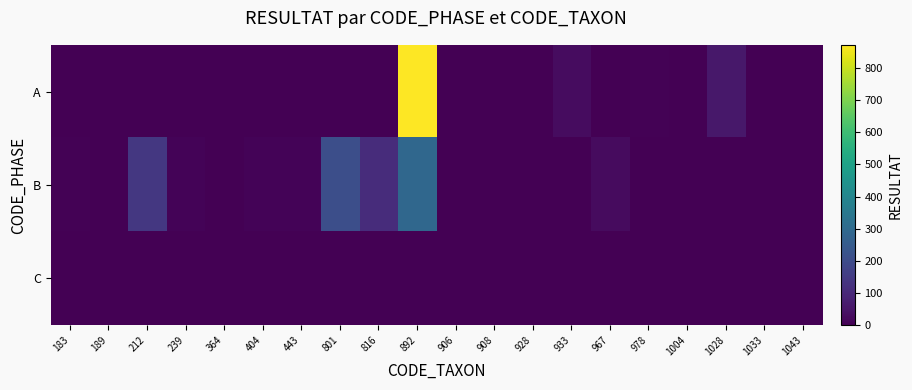

What is the spread (max minus min) of values at 933?

29